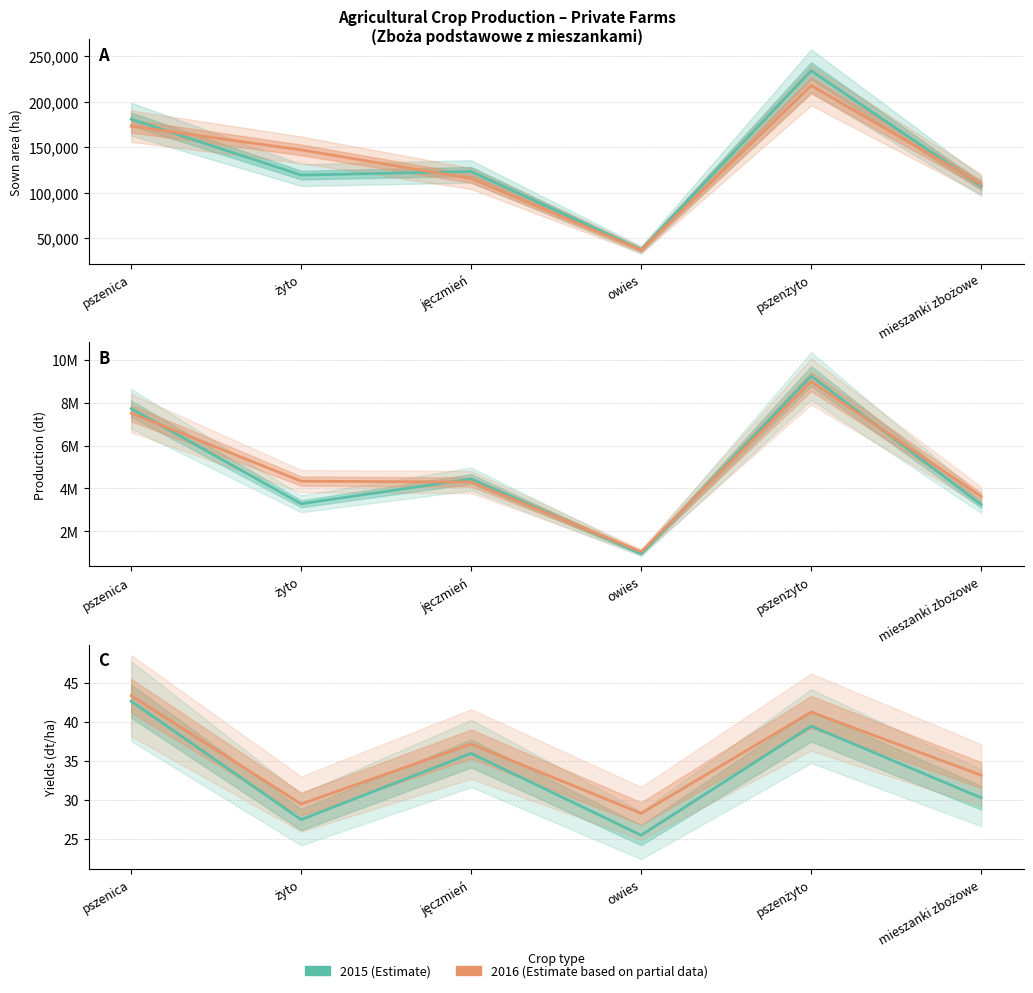

In Sown area 2015, how many points are higher than both neighbors (excluding endpoints)?

2